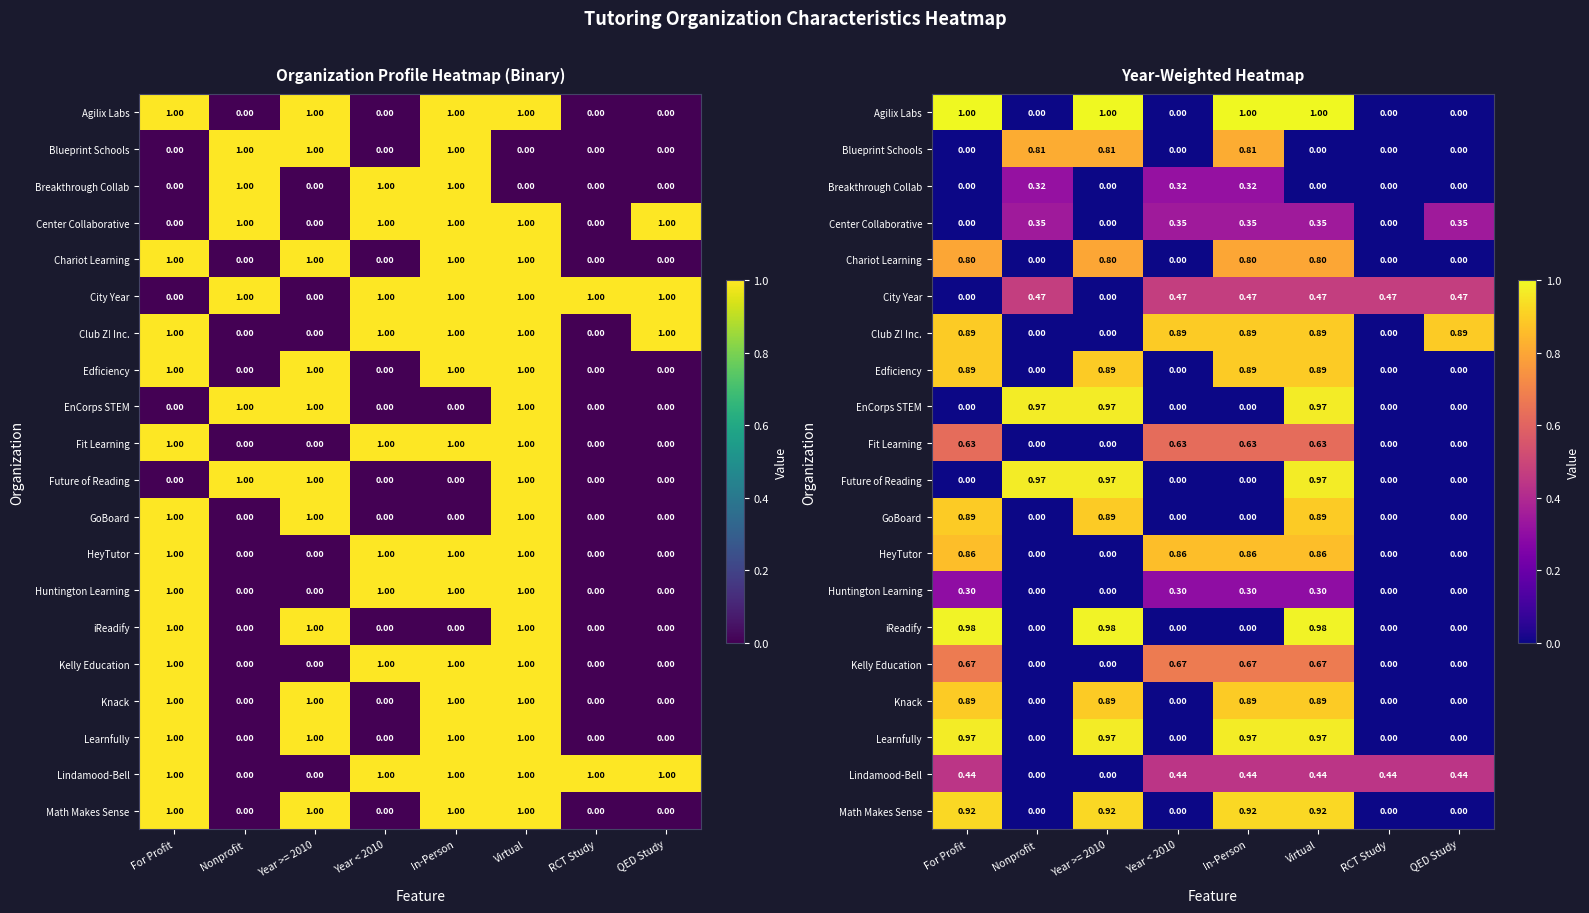

Is it true that Breakthrough Collab equals 0.3 at In-Person?

True